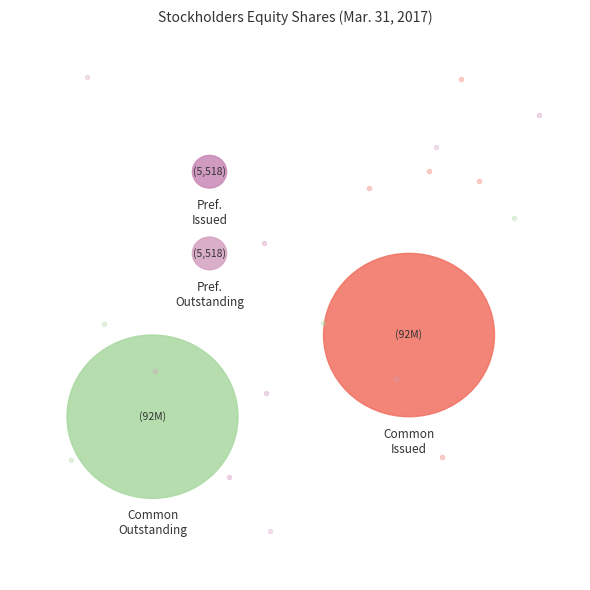

Between Common stock, shares issued and Preferred stock, shares outstanding, which is larger?

Common stock, shares issued